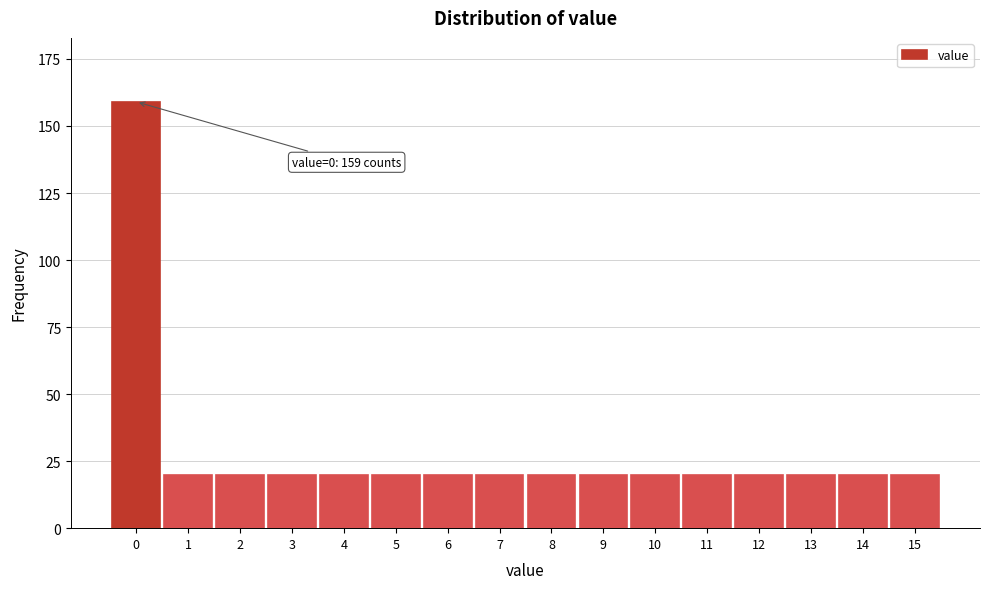

Reading left to right, list all the values displayed in this chart.

0=159	1=20	2=20	3=20	4=20	5=20	6=20	7=20	8=20	9=20	10=20	11=20	12=20	13=20	14=20	15=20